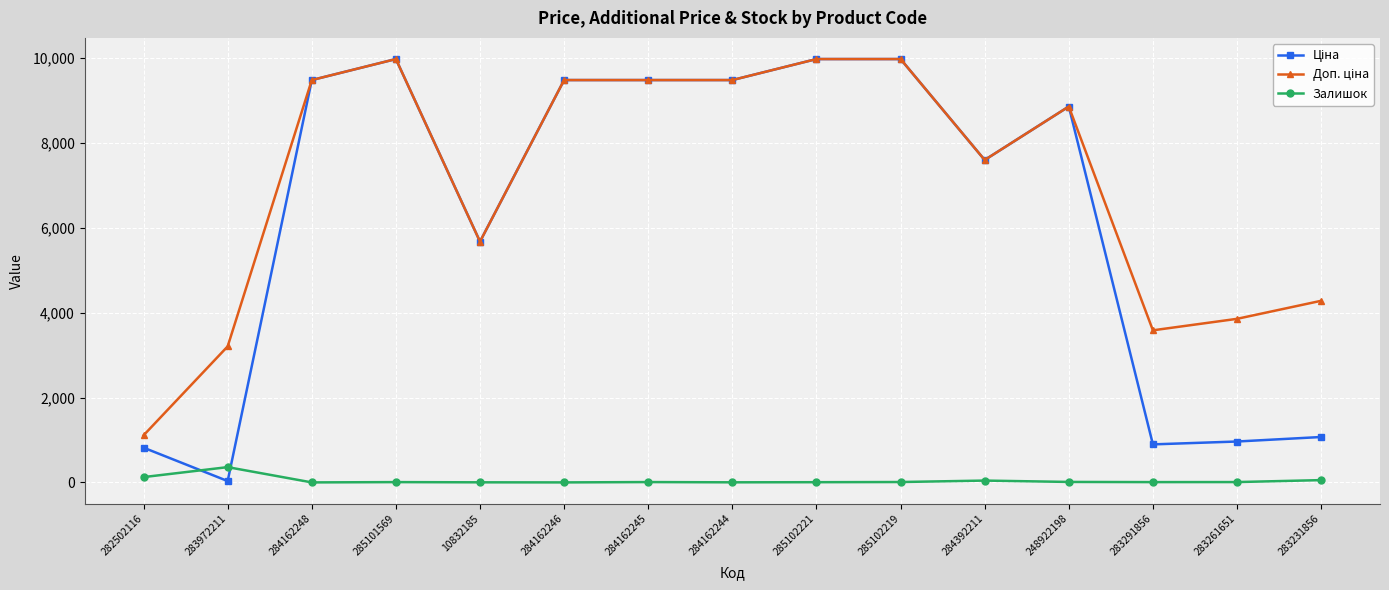

Is it true that Залишок equals 8.0 at 284162245?

True